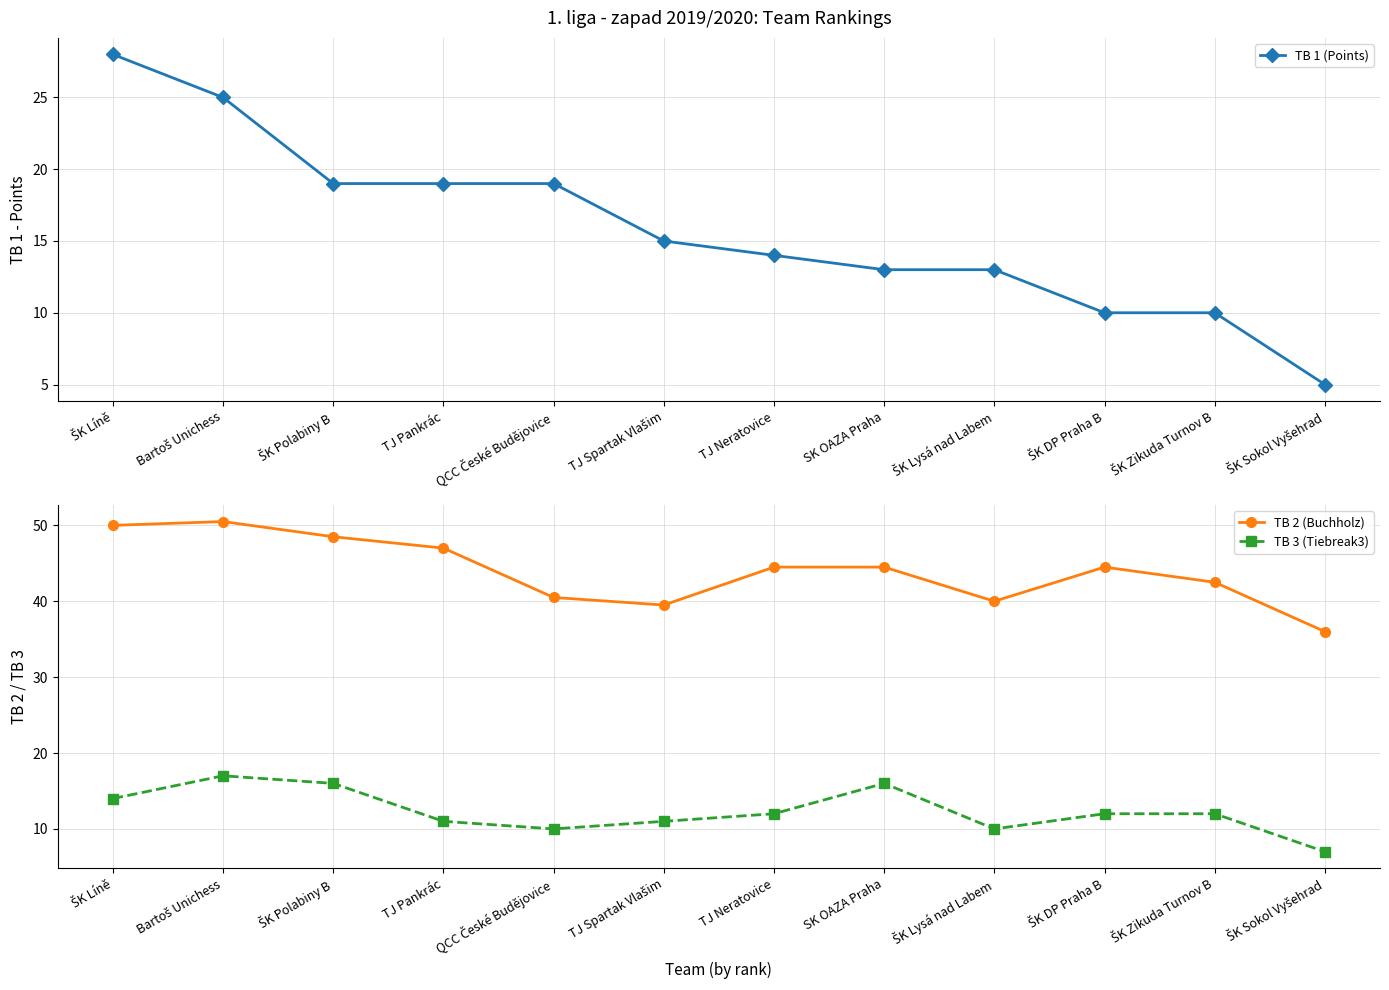

At which label does TB 1 (Points) reach its minimum?

ŠK Sokol Vyšehrad